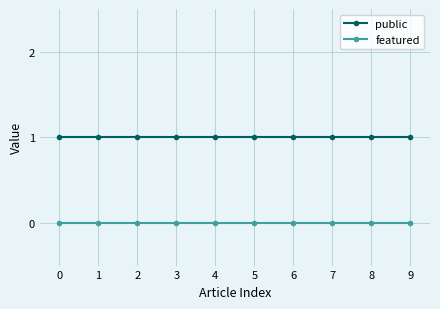

The value of public at 2 is 2. True or false?

False